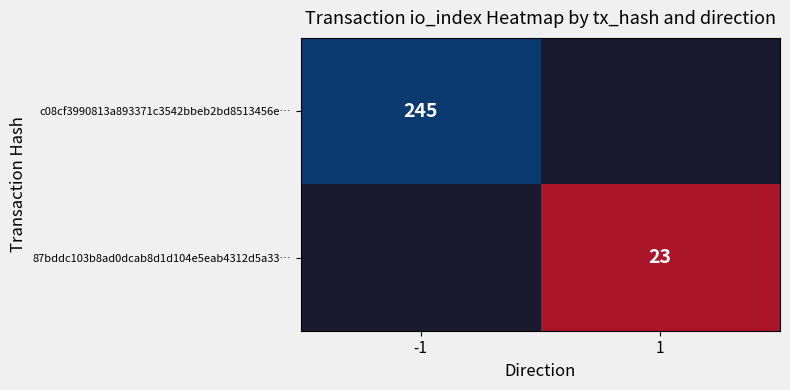

True or false: c08cf3990813a893371c3542bbeb2bd8513456e… has a value of 245 at -1.

True